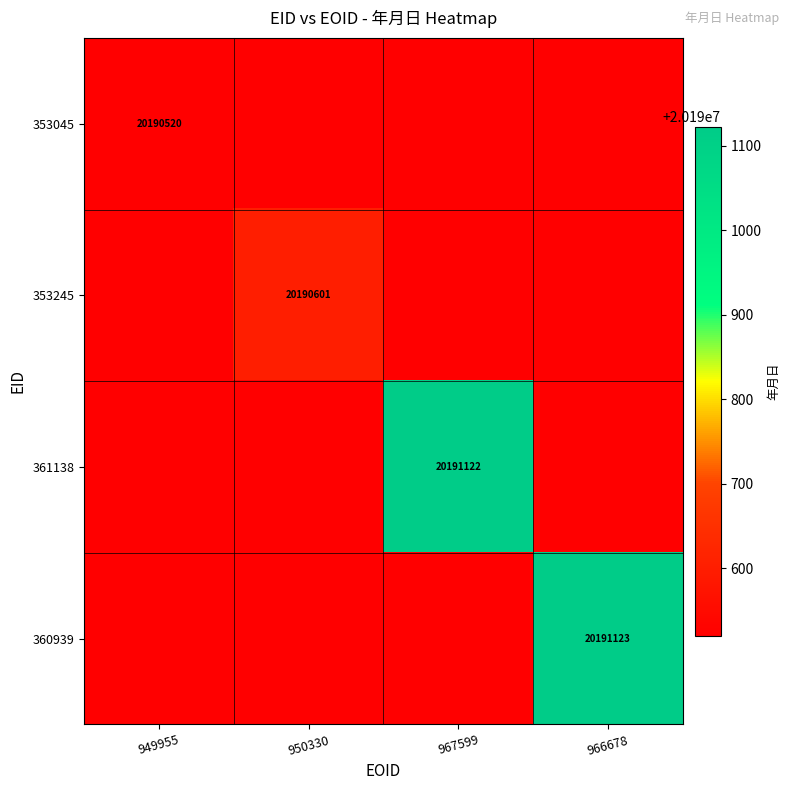

True or false: 360939 has a value of 20191123 at 966678.

True